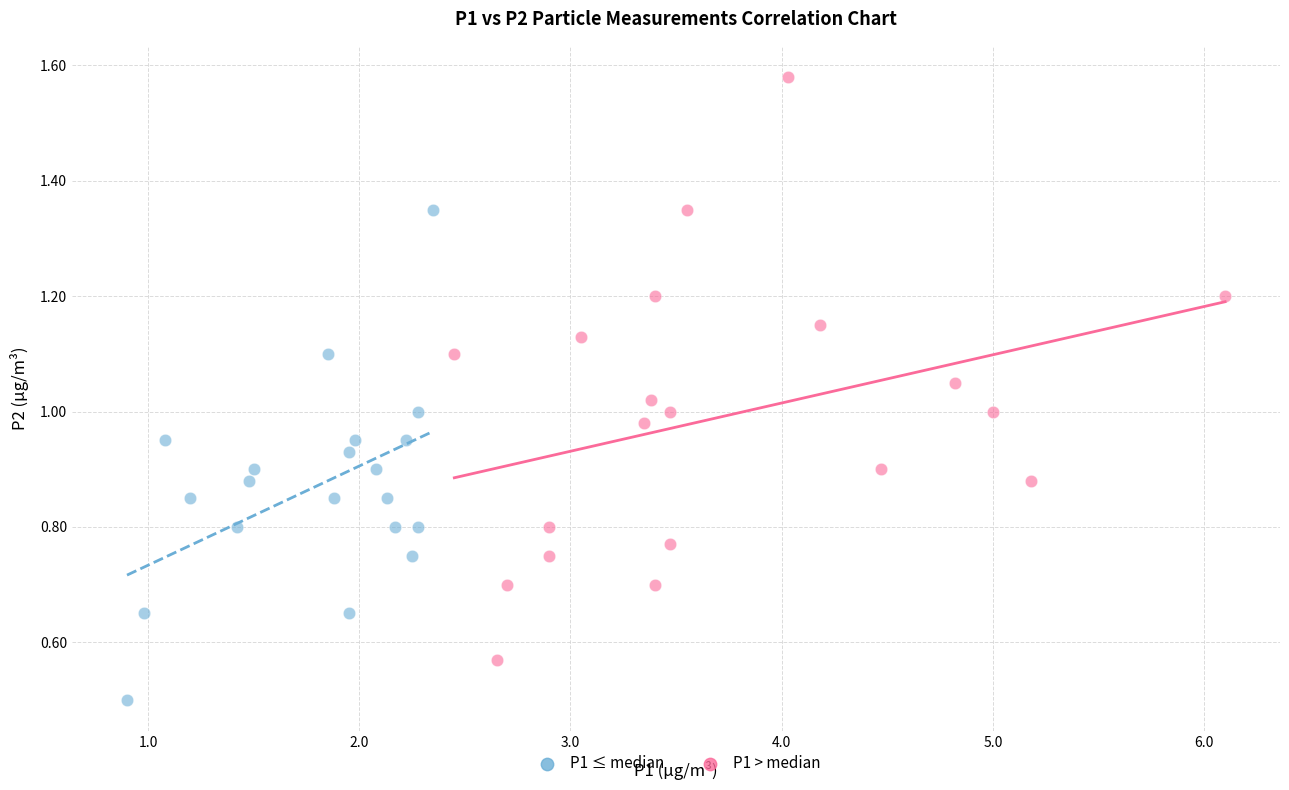

Which series contains the lowest Y value?

P1 ≤ median